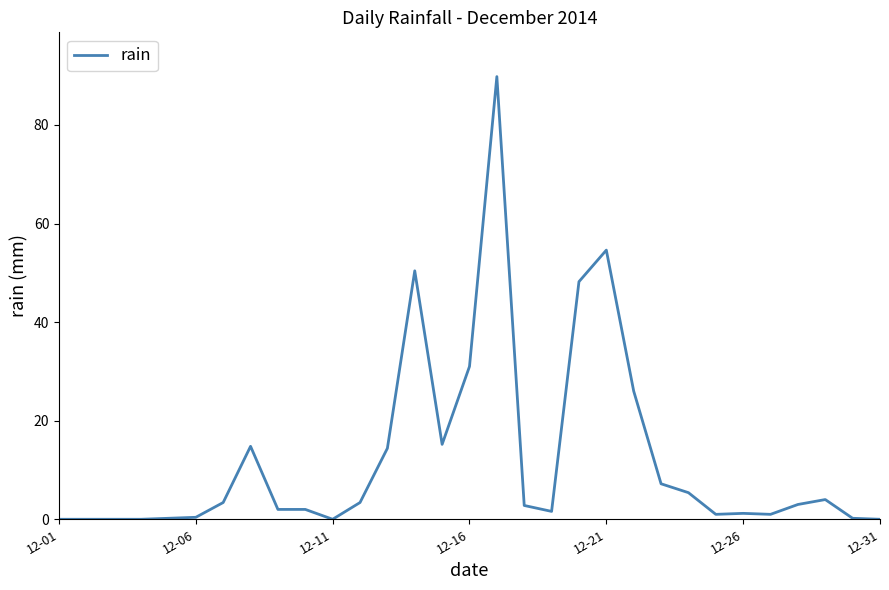

What is the difference between the maximum and minimum values?

89.8